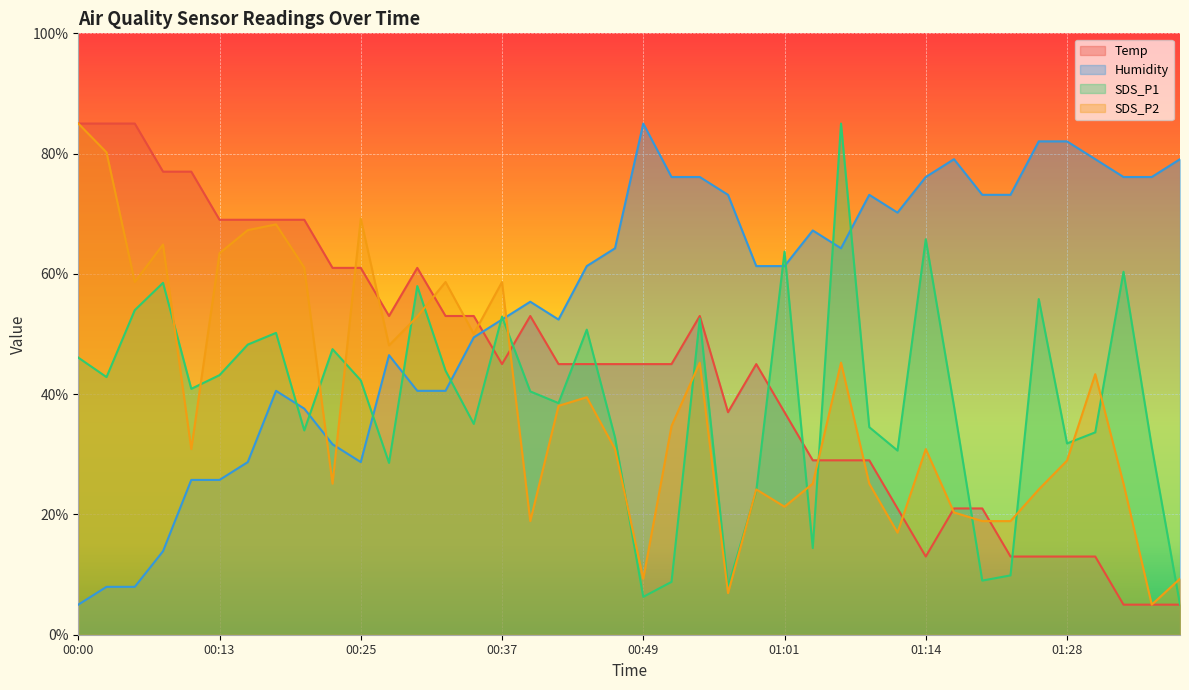

What are all the series names shown in the legend?

Temp, Humidity, SDS_P1, SDS_P2